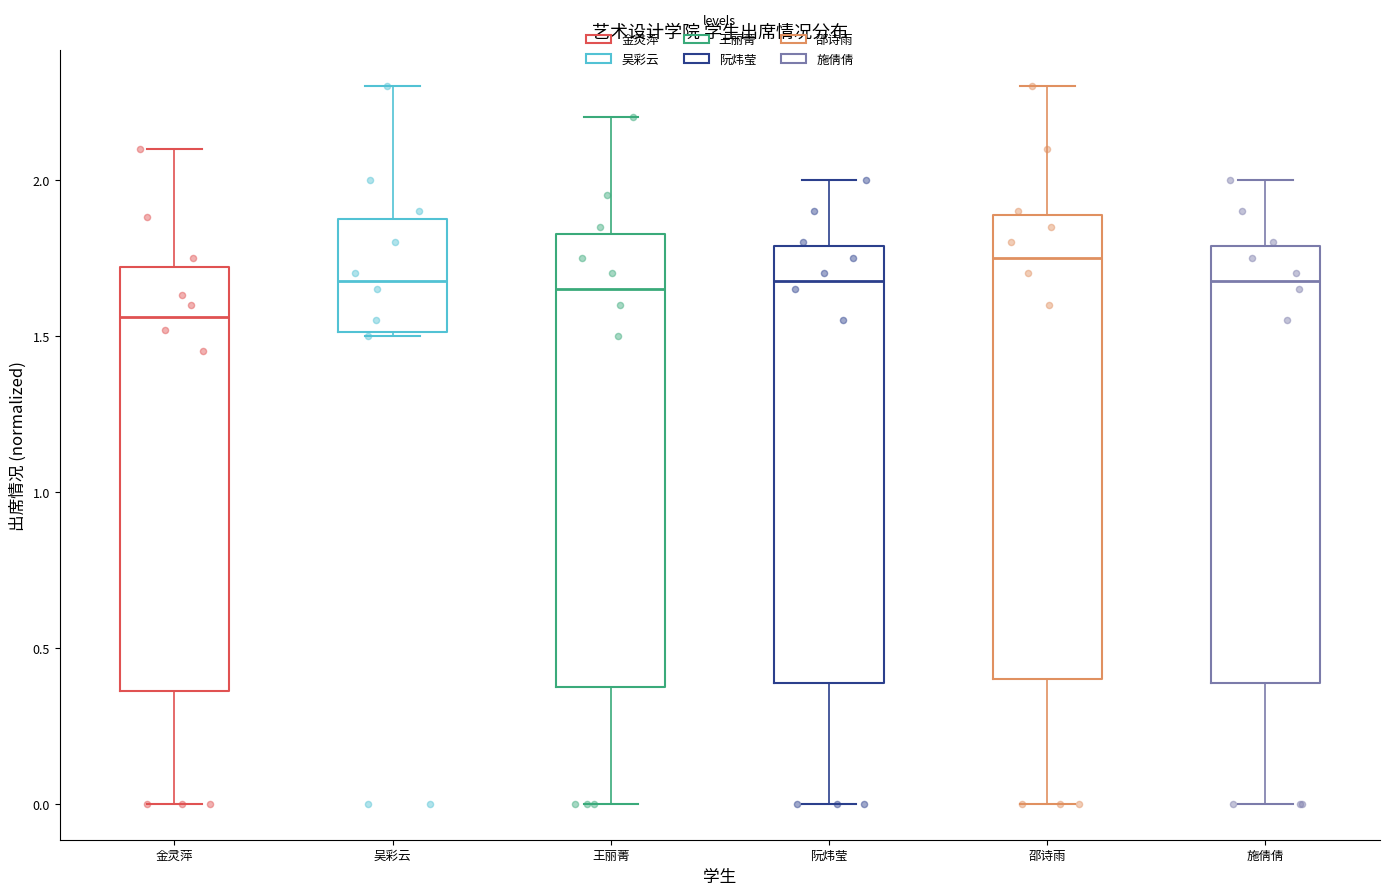

Reading left to right, transcribe this box plot: for each box, give where its median line is, the range the box spans, and where its two whiskers end, as read against the y-axis. The values are not printed on the chart, so give them approximately, as read against the axis.

金灵萍: median 1.55, box 0.35 to 1.70, whiskers 0.00 to 2.10
吴彩云: median 1.70, box 1.50 to 1.90, whiskers 1.50 to 2.30
王丽菁: median 1.65, box 0.40 to 1.85, whiskers 0.00 to 2.20
阮炜莹: median 1.70, box 0.40 to 1.80, whiskers 0.00 to 2.00
邵诗雨: median 1.75, box 0.40 to 1.90, whiskers 0.00 to 2.30
施倩倩: median 1.70, box 0.40 to 1.80, whiskers 0.00 to 2.00